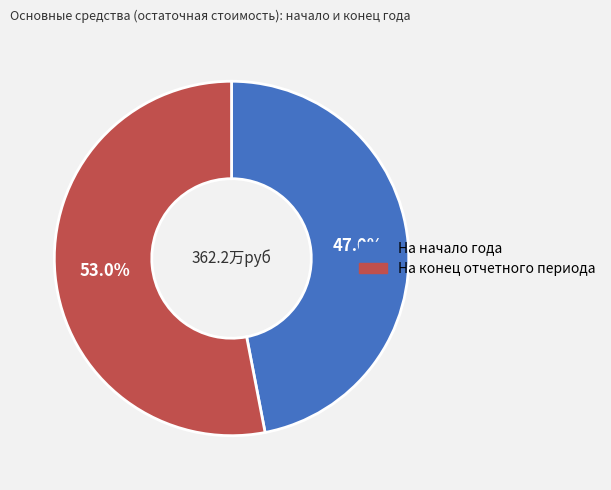

Is На конец отчетного периода the majority of the pie?

Yes